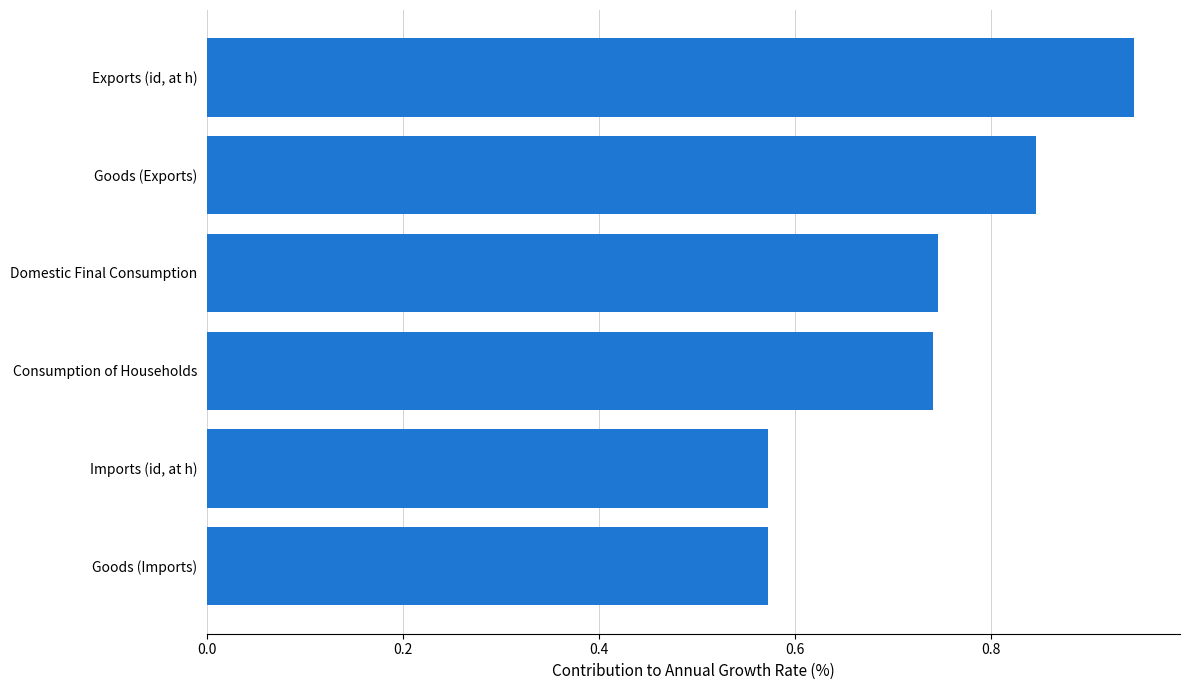

What is the label of the 5th bar from the top?

Imports (id, at h)